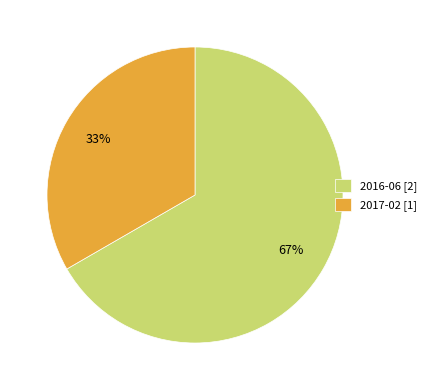

What percentage is the 2016-06 slice, to the nearest percent?

67%